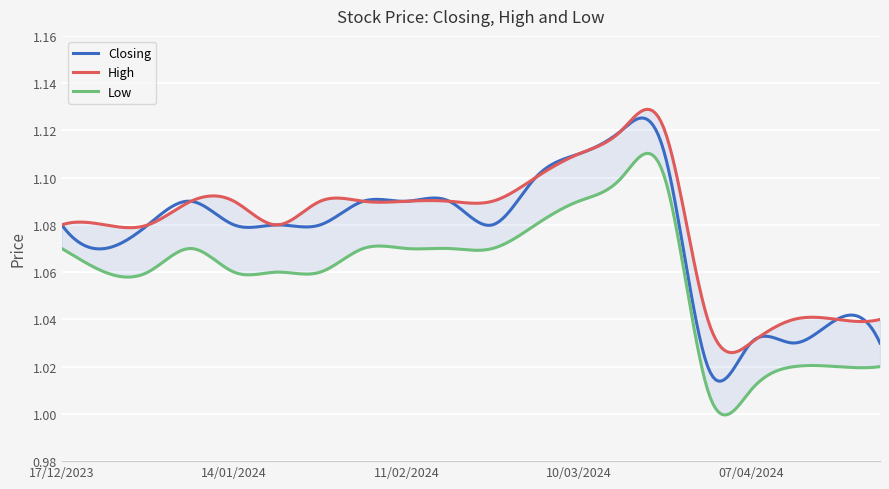

True or false: Closing and High cross at least once.

False